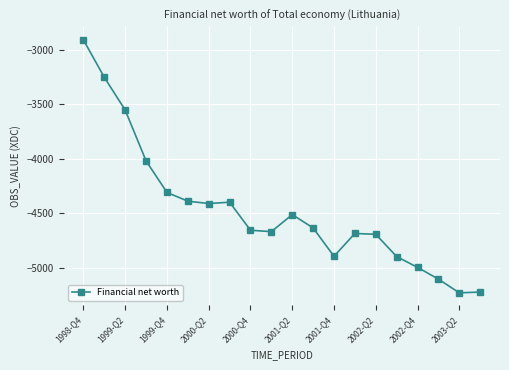

What is the average value?

-4470.3